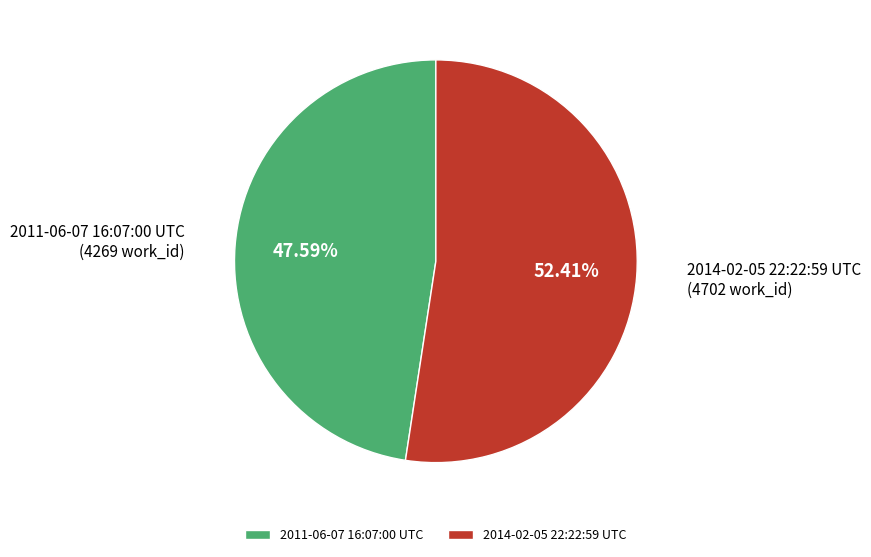

The 2011-06-07 16:07:00 UTC slice represents 48% of the pie. True or false?

True